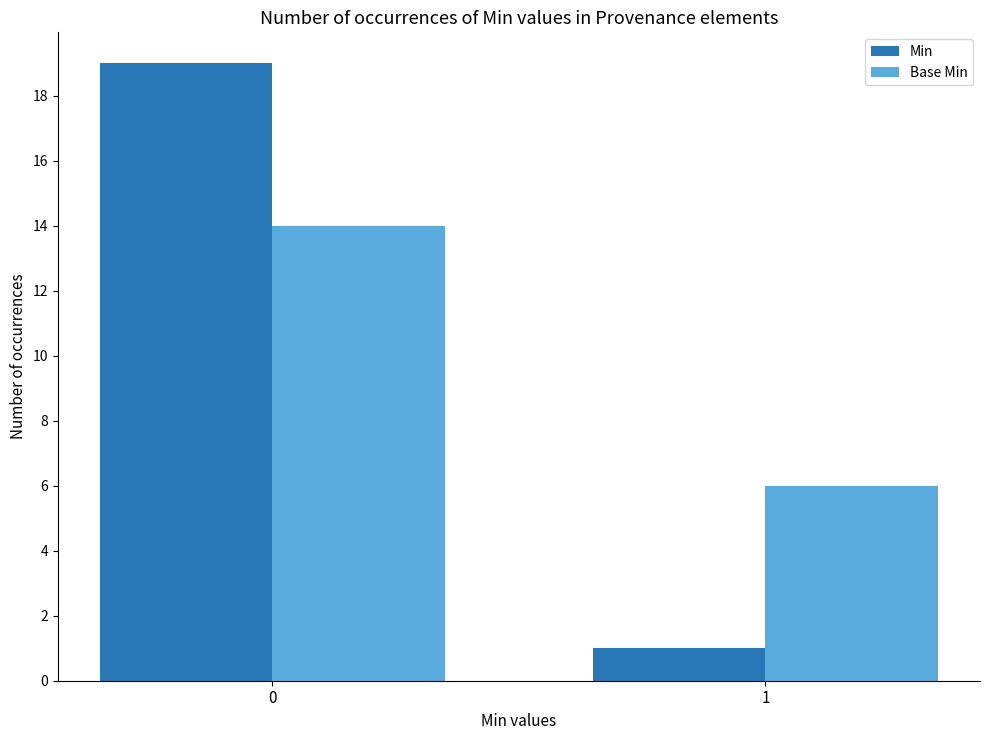

Reading right to left, list all the values displayed in this chart.

Min: 1=1	0=19
Base Min: 1=6	0=14